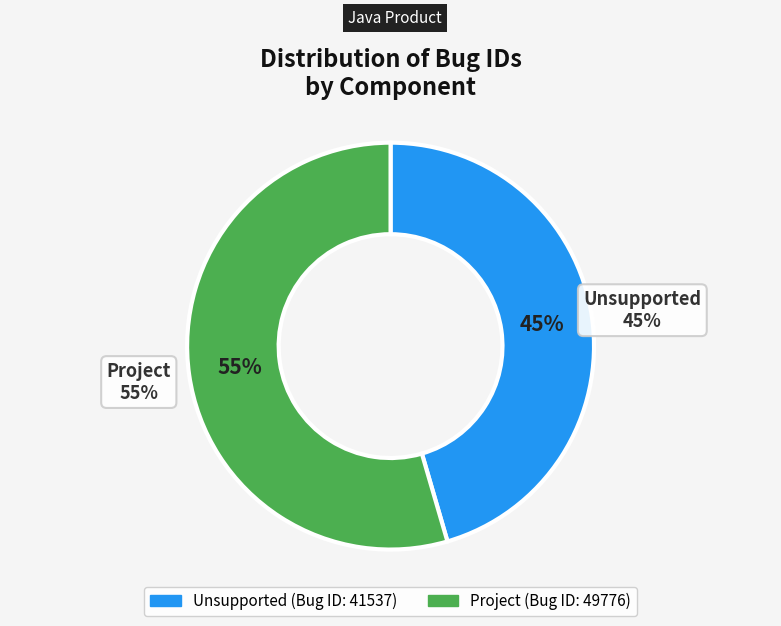

Which has a higher value, Project or Unsupported?

Project